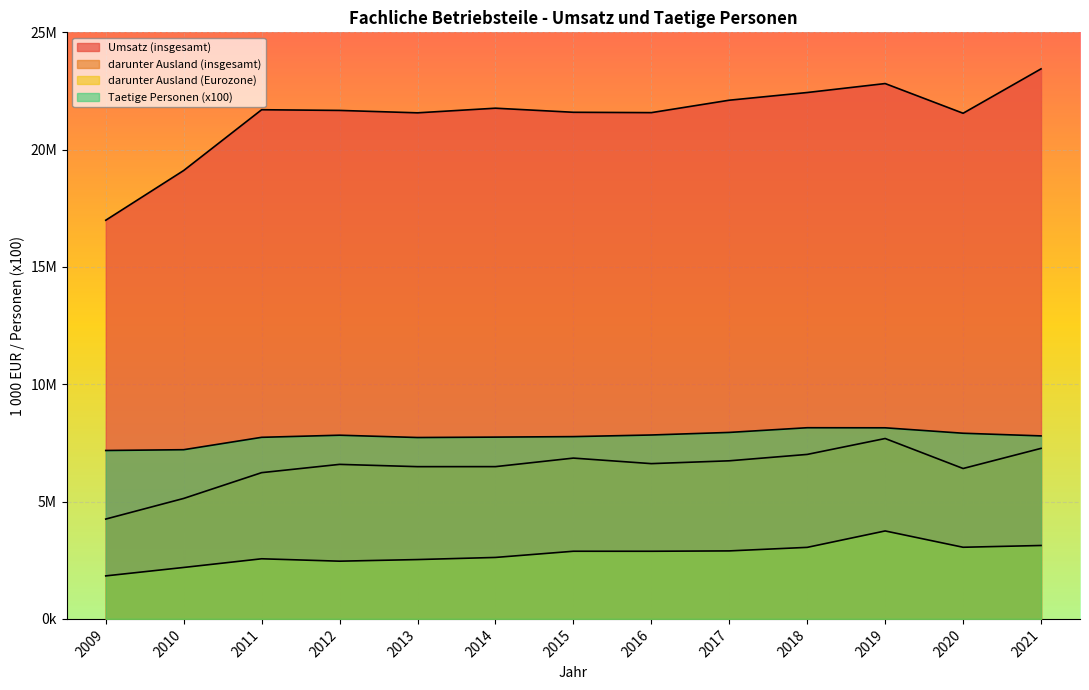

What is the sum of all darunter Ausland (insgesamt) values?

83775313